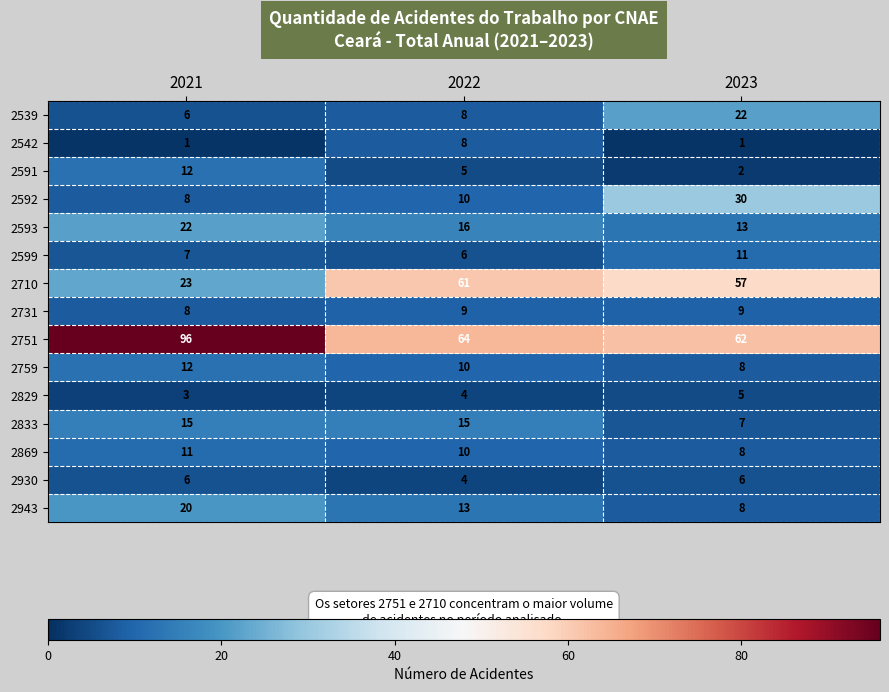

List the labels in order of 2592 value, smallest first.

2021, 2022, 2023